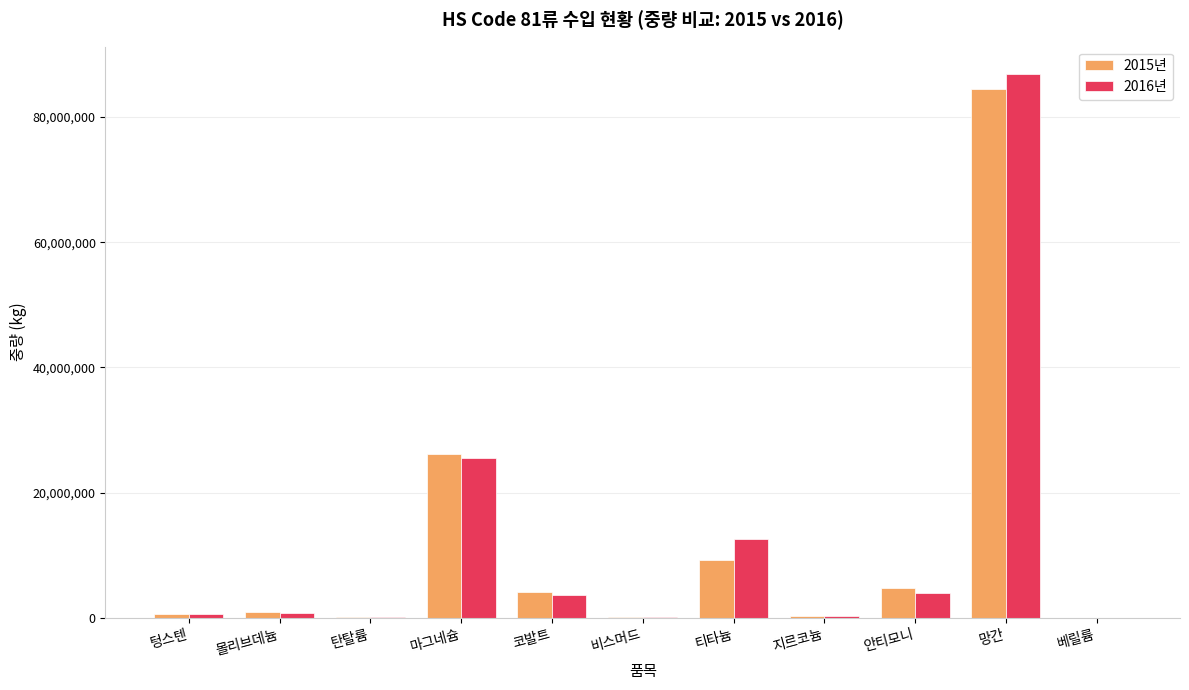

Which series changed the most between 코발트 and 티타늄?

2016년